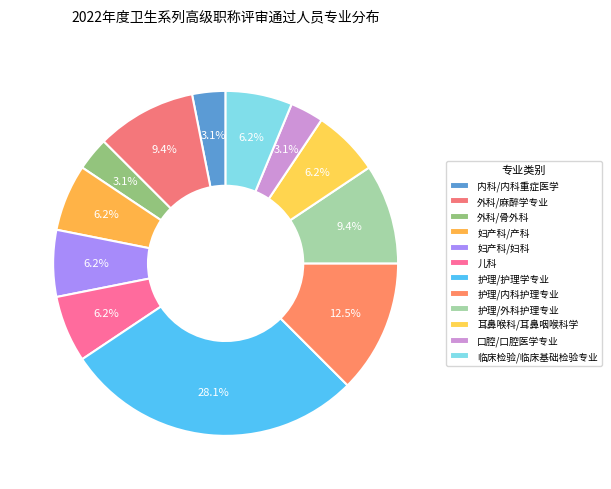

To the nearest percent, what portion does 外科/麻醉学专业 represent?

9%